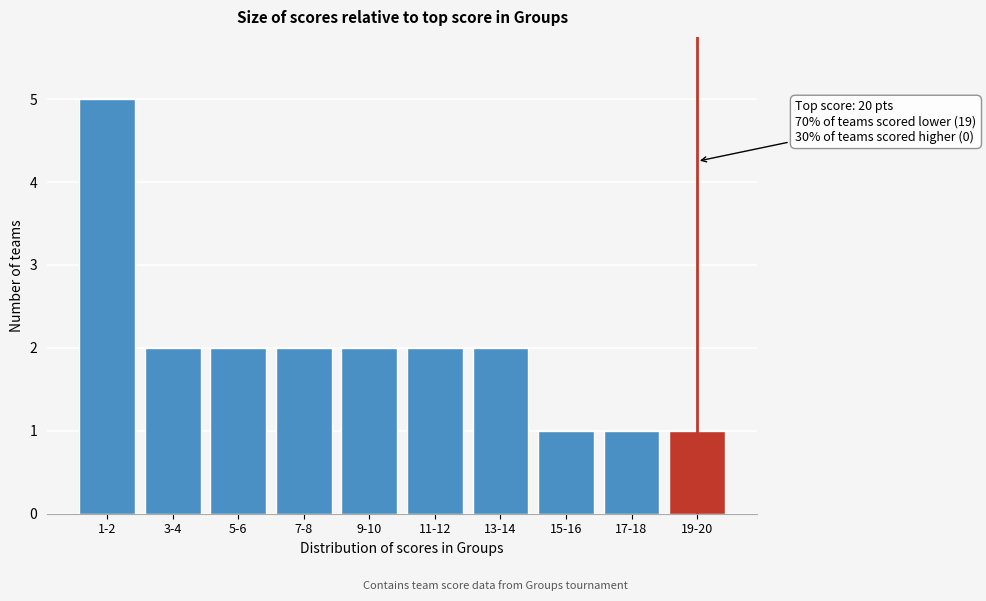

Reading left to right, list all the values displayed in this chart.

1-2=5	3-4=2	5-6=2	7-8=2	9-10=2	11-12=2	13-14=2	15-16=1	17-18=1	19-20=1